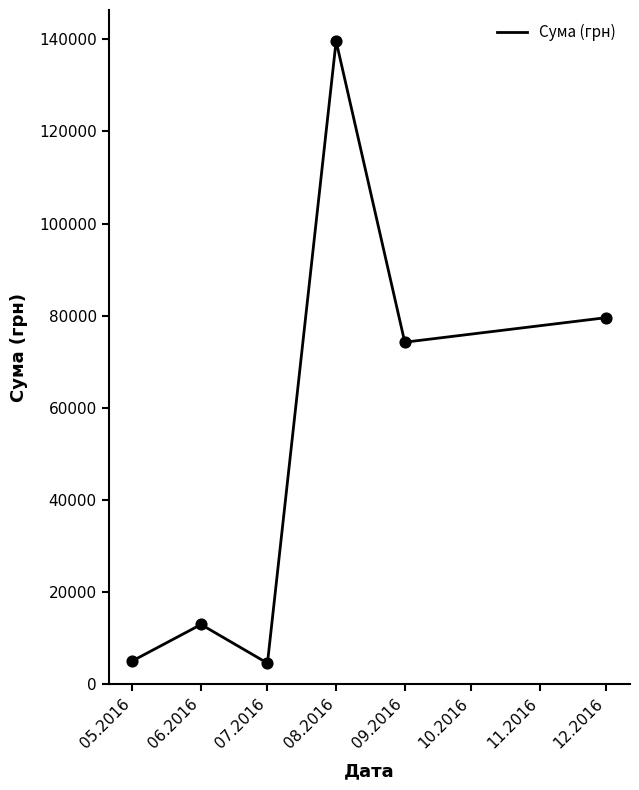

What is the change in value from 06.2016 to 08.2016?

+126683.9